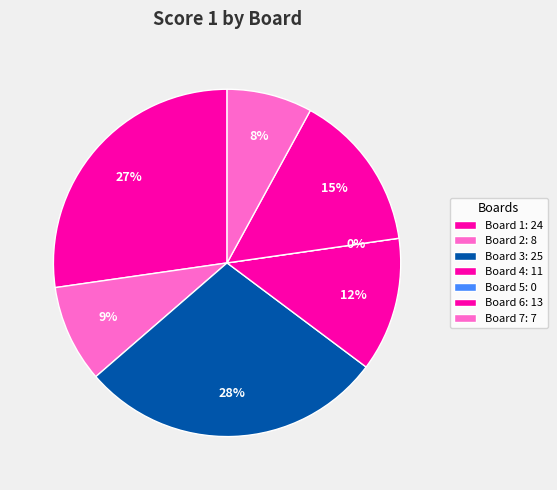

Does Board 7 represent more than half of the total?

No